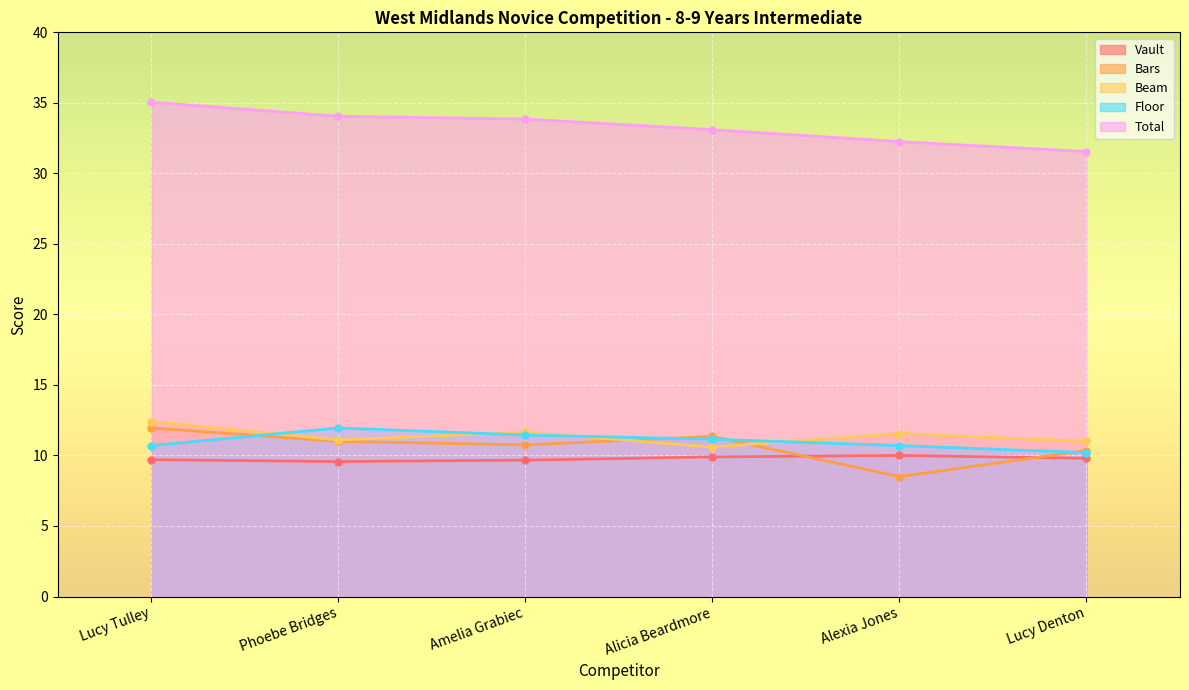

What is the maximum value shown in the chart?

35.0